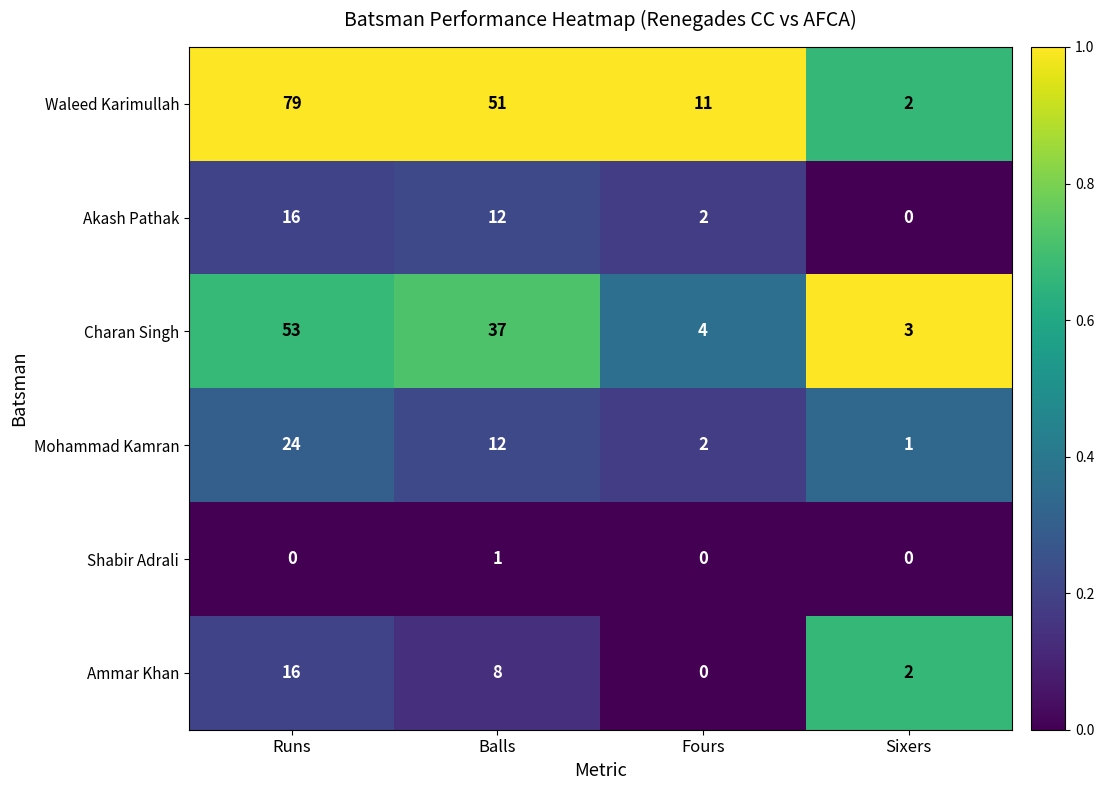

What is the difference between the Akash Pathak values at Runs and Sixers?

16